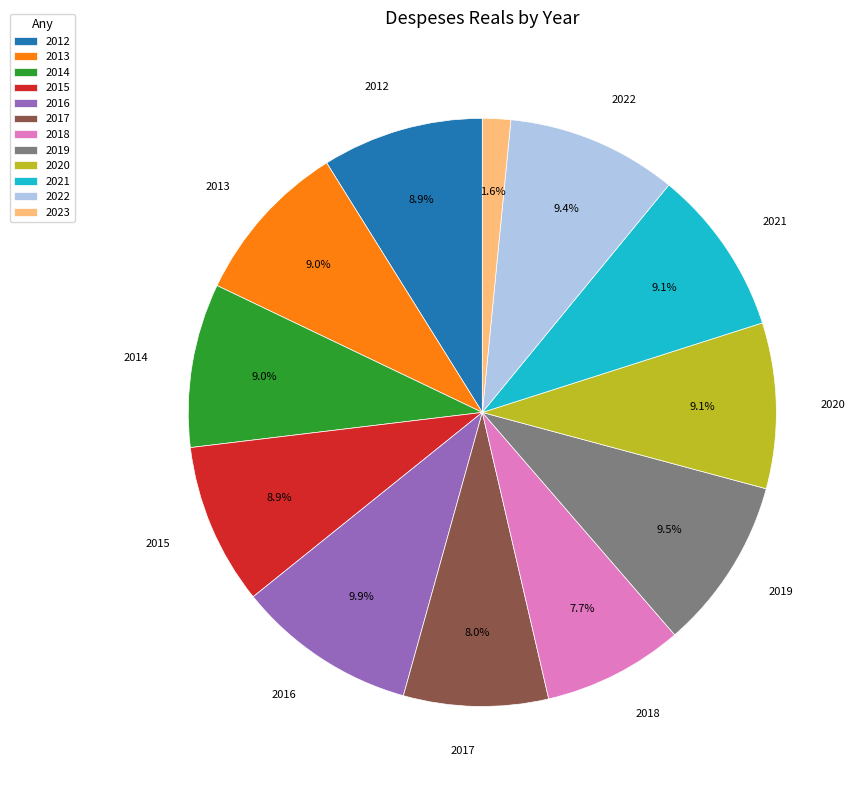

Count the number of slices in the pie.

12